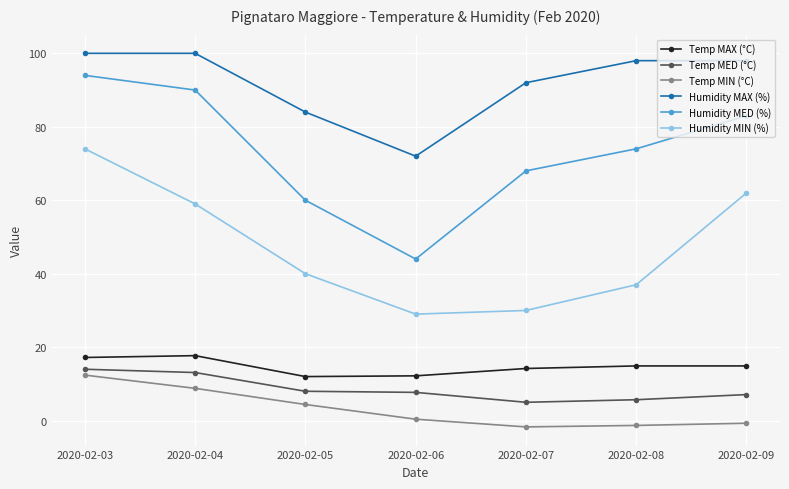

Count the number of data series in this chart.

6